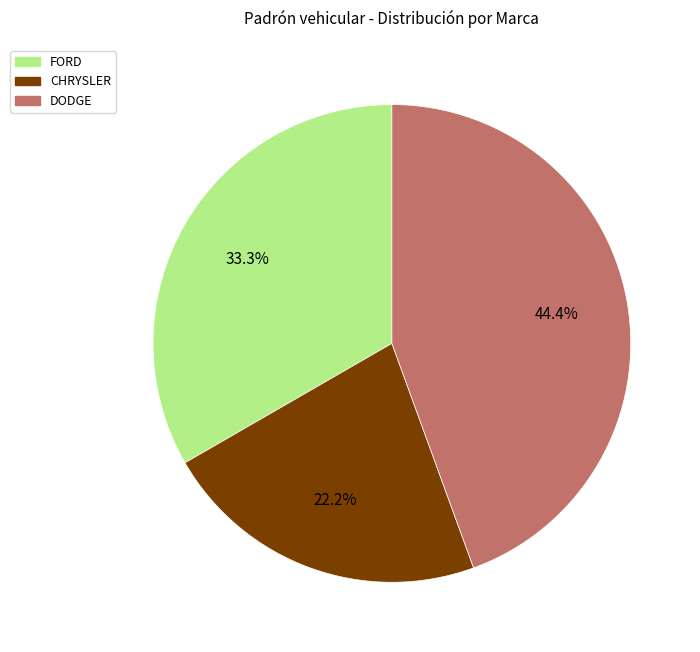

Approximately how many times larger is the value at FORD compared to CHRYSLER?

1.5